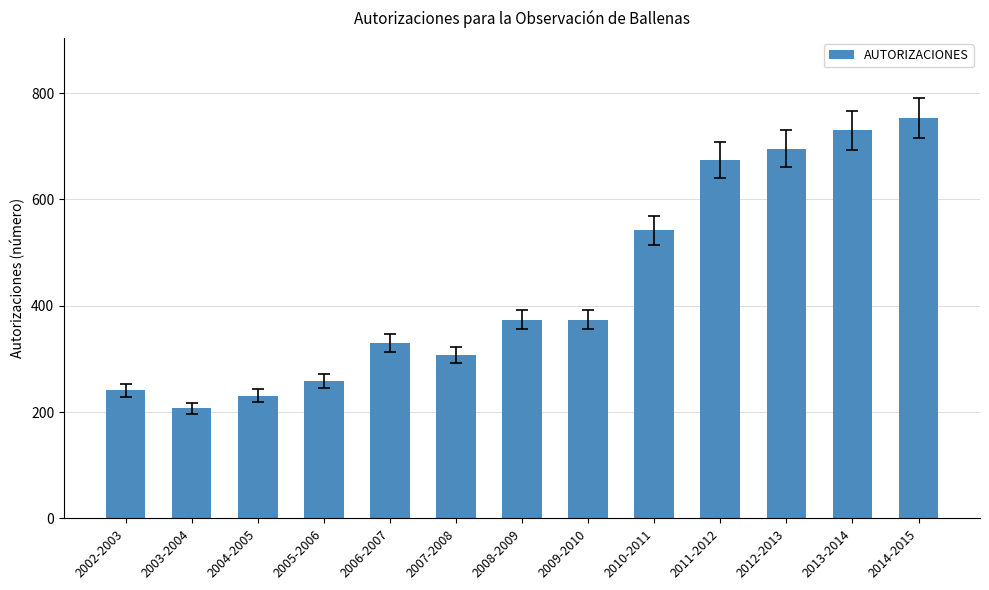

Reading left to right, list all the values displayed in this chart.

2002-2003=241	2003-2004=207	2004-2005=231	2005-2006=258	2006-2007=330	2007-2008=307	2008-2009=374	2009-2010=374	2010-2011=542	2011-2012=674	2012-2013=695	2013-2014=730	2014-2015=753